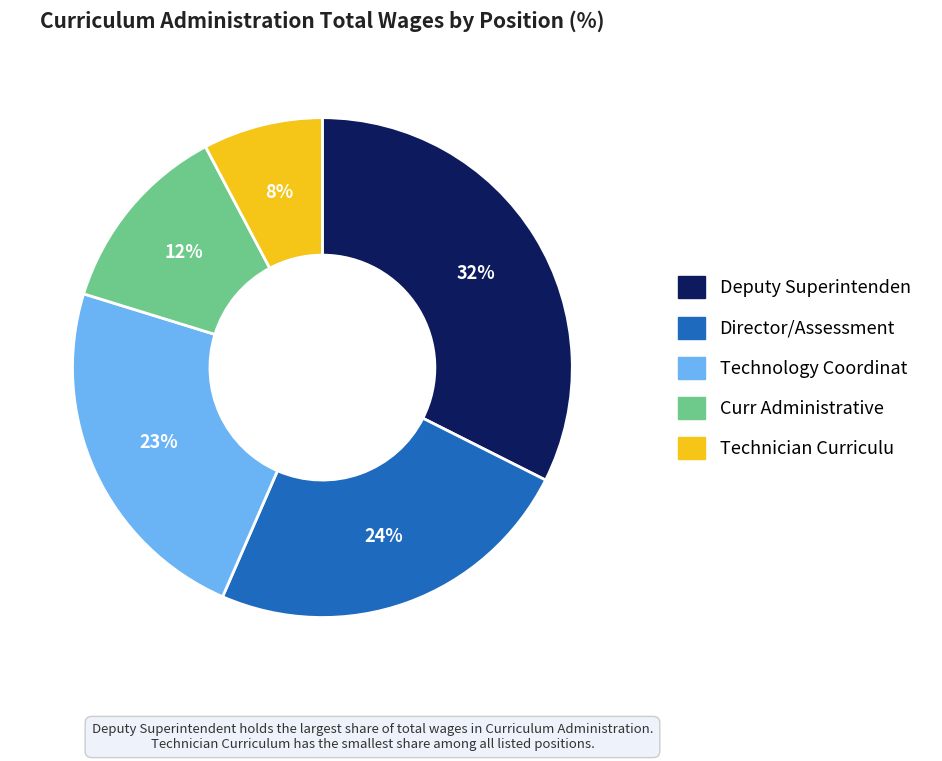

Is Director/Assessment the majority of the pie?

No